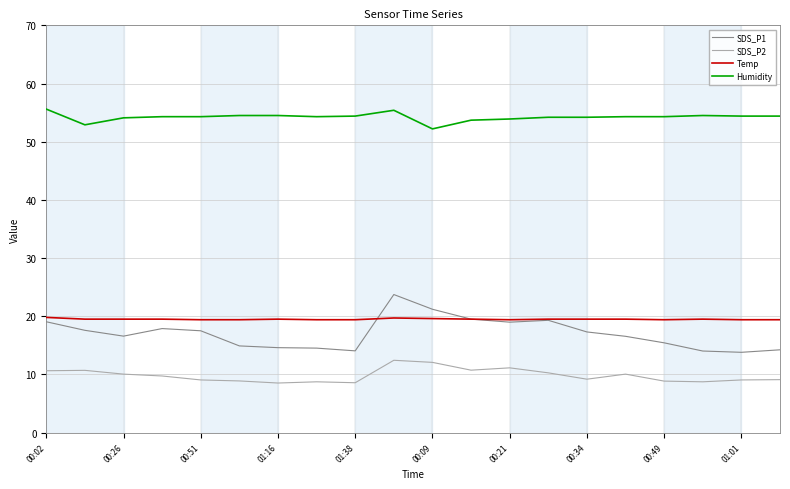

Does the chart have visible grid lines?

Yes